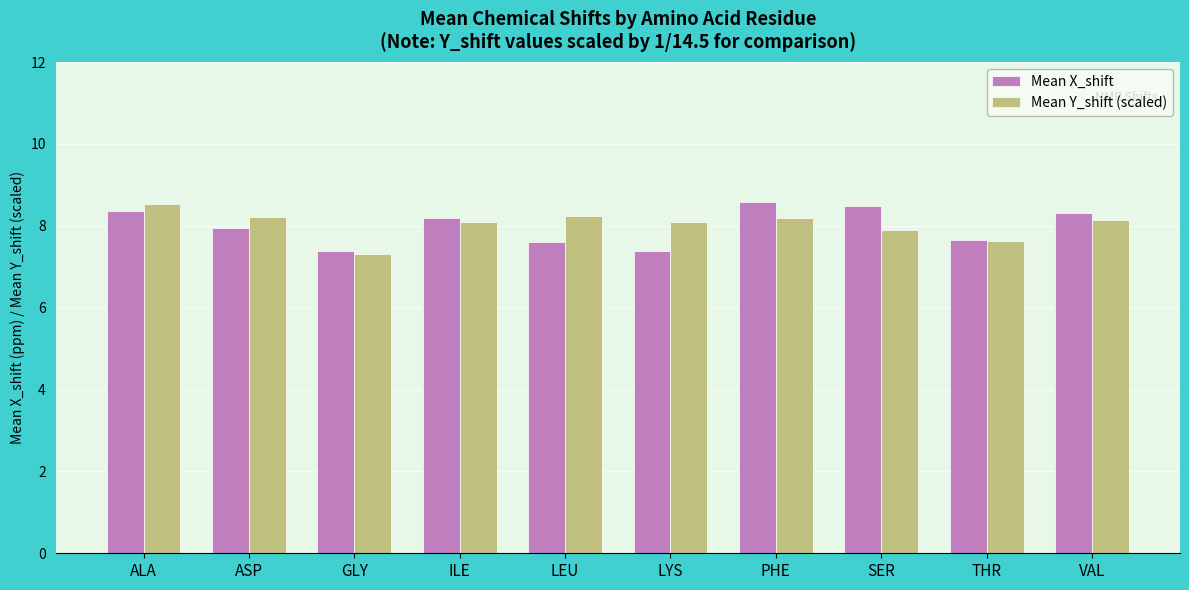

At SER, list the series in order from smallest to largest.

Mean Y_shift (scaled), Mean X_shift